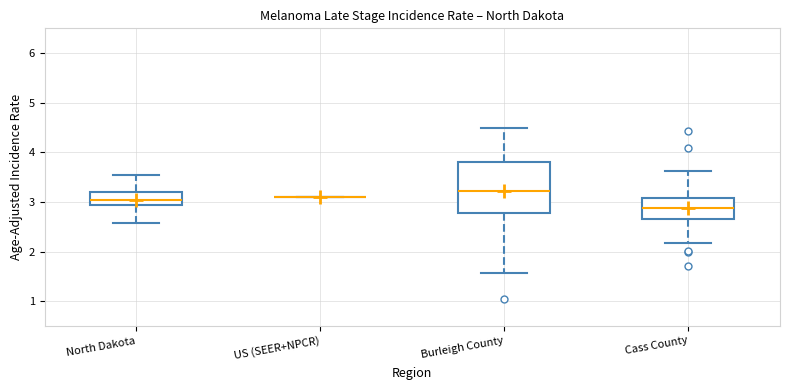

Where does the median line of the box for North Dakota sit on the y-axis? The values are not printed on the chart, so give them approximately, as read against the axis.

3.0